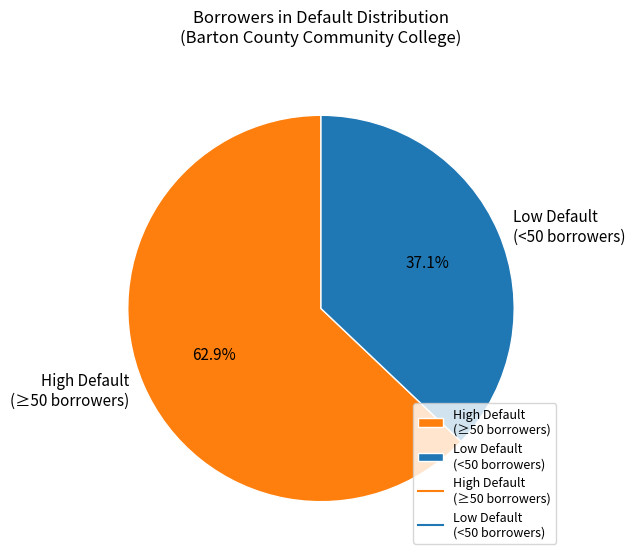

Is there any slice that represents more than half of the pie?

Yes